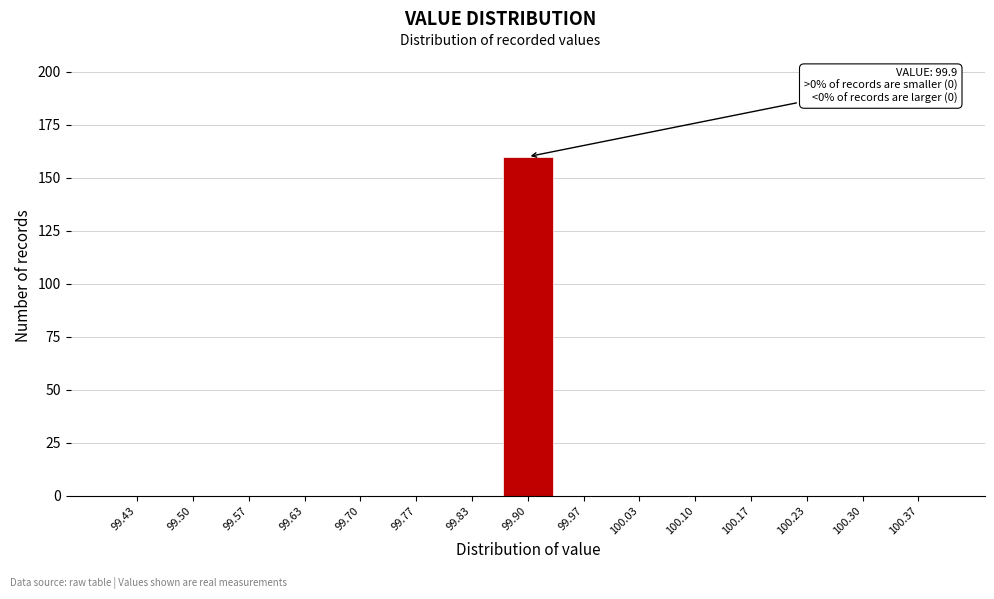

Which range on the x-axis has the tallest bar?

99.87 to 99.93